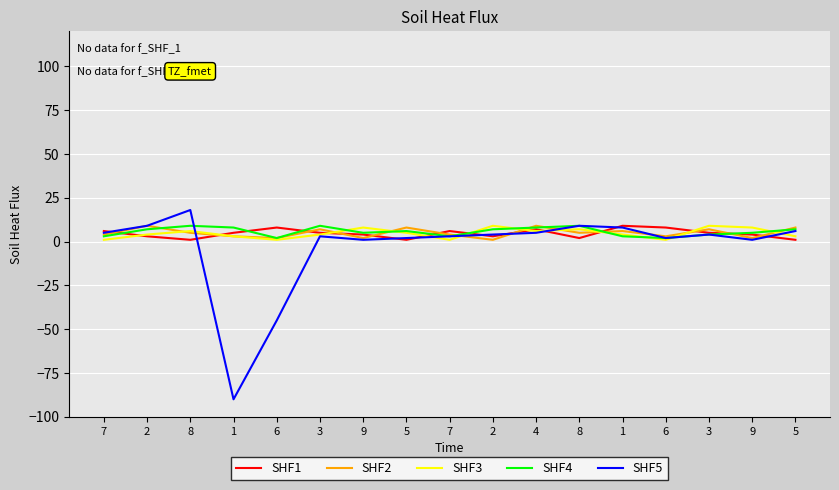

Reading left to right, list all the values displayed in this chart.

SHF1: 6	3	1	5	8	5	4	1	6	3	7	2	9	8	5	4	1
SHF2: 4	9	5	3	2	7	2	8	4	1	9	5	6	3	7	2	8
SHF3: 1	4	6	3	1	4	8	5	1	9	6	7	4	1	9	8	3
SHF4: 3	7	9	8	2	9	5	6	3	7	8	9	3	2	4	5	7
SHF5: 5	9	18	-90	-45	3	1	2	3	4	5	9	8	2	4	1	6